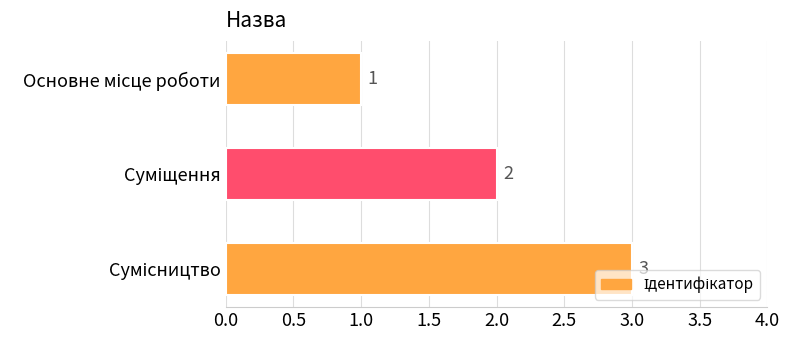

How many data points does each series have?

3